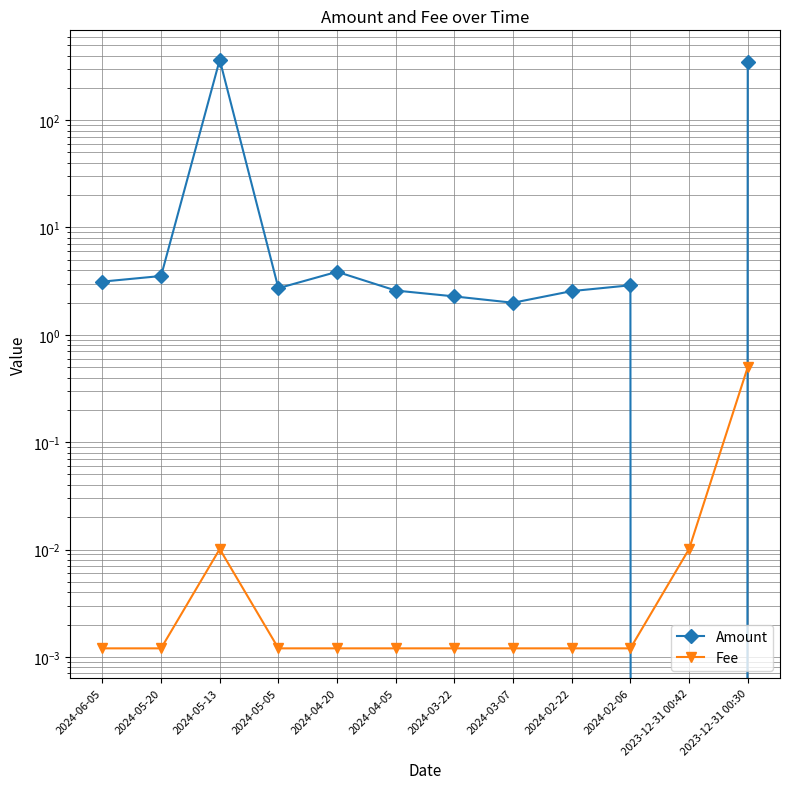

What position from the left is 2024-03-22?

7